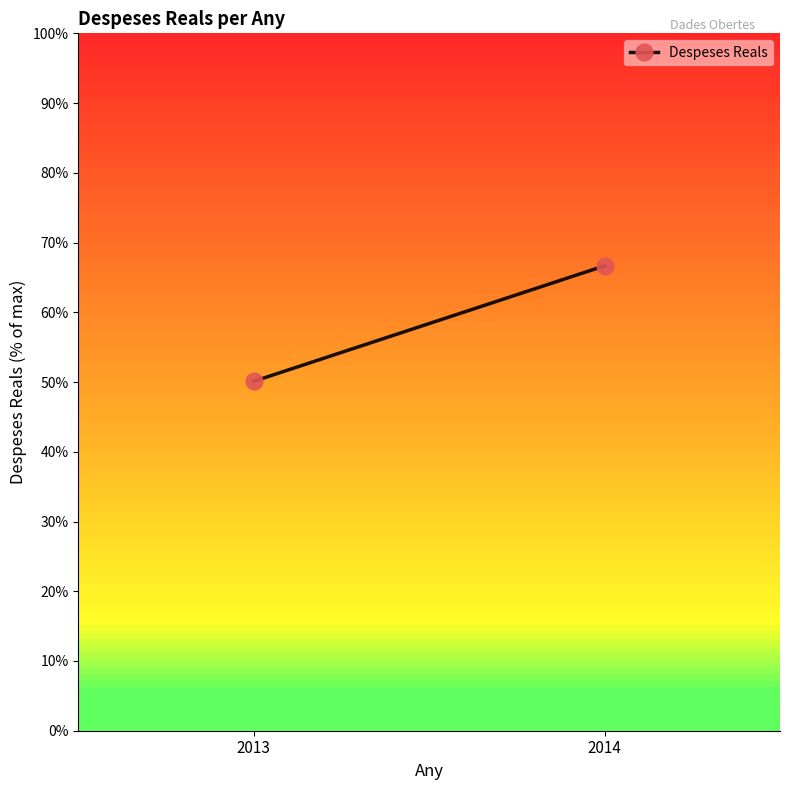

The value at 2013 is 50.1. True or false?

True